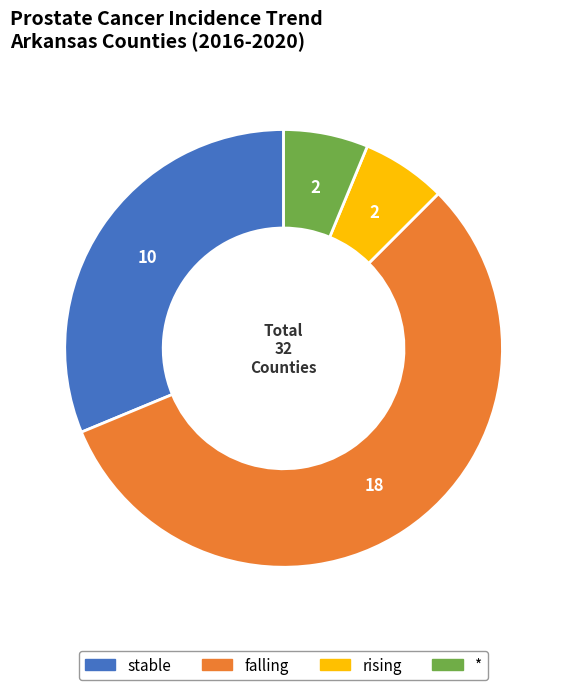

Which slice is the largest?

falling